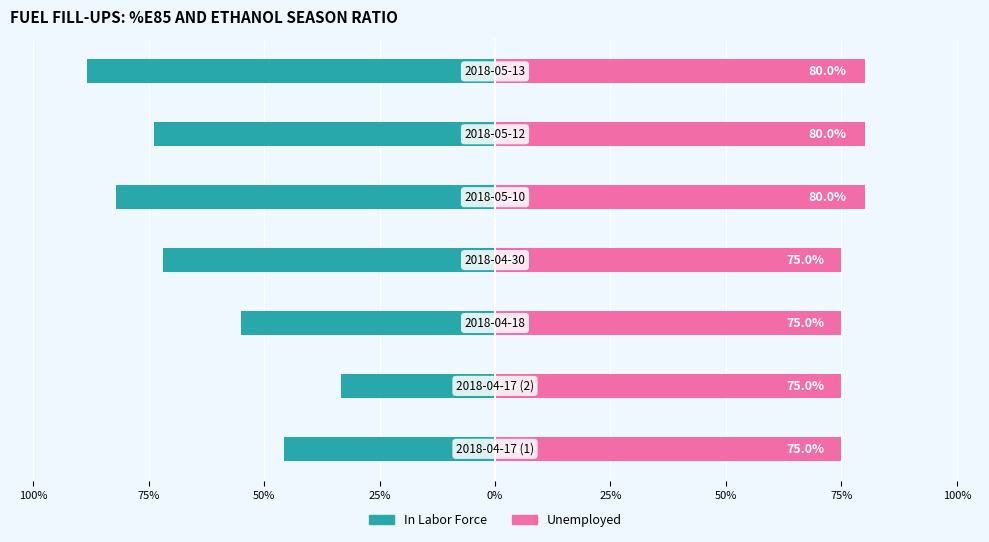

How many distinct data groups are displayed?

2